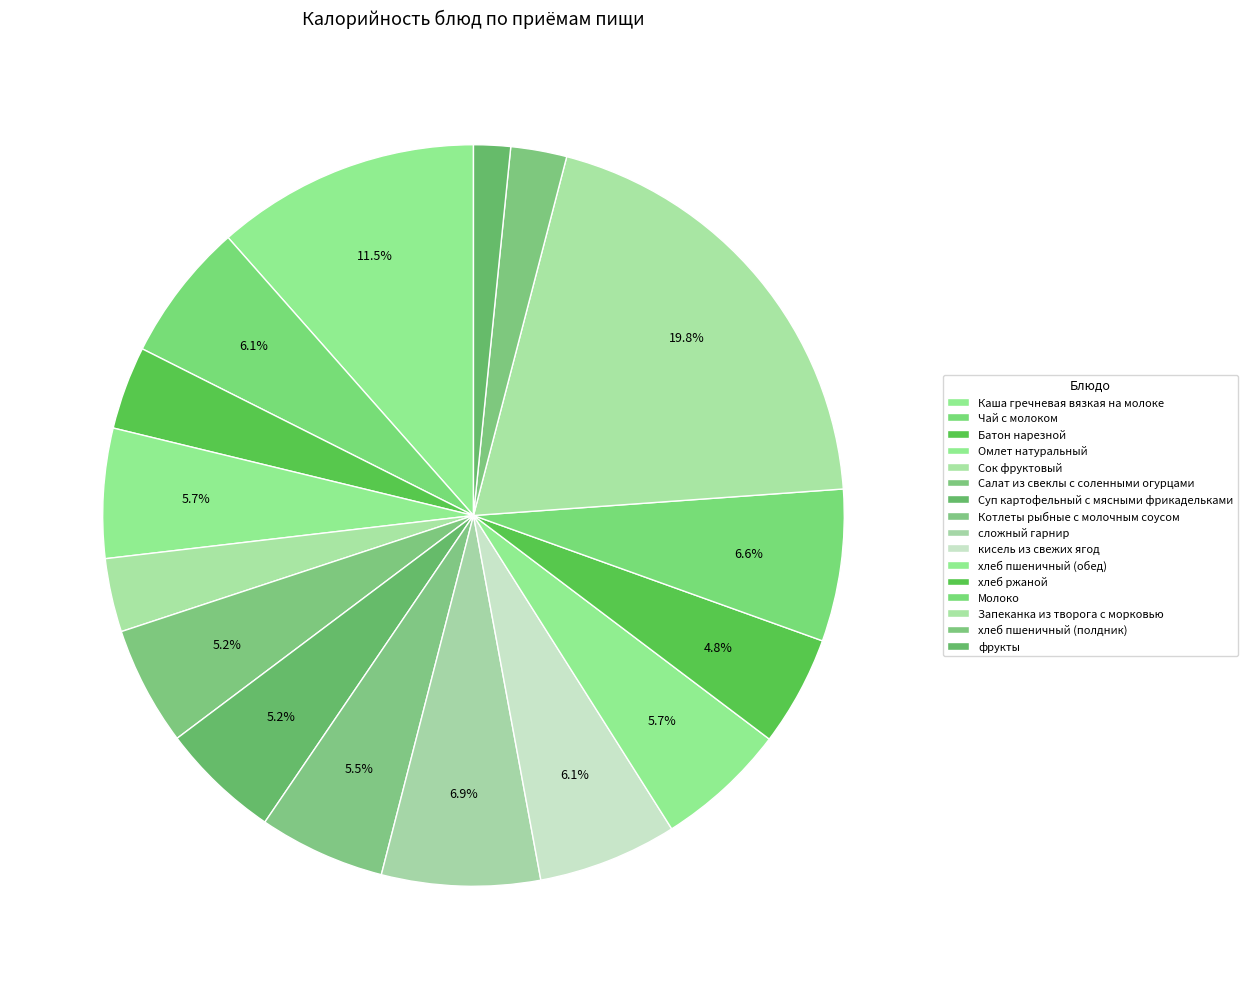

Which slice is the smallest?

фрукты